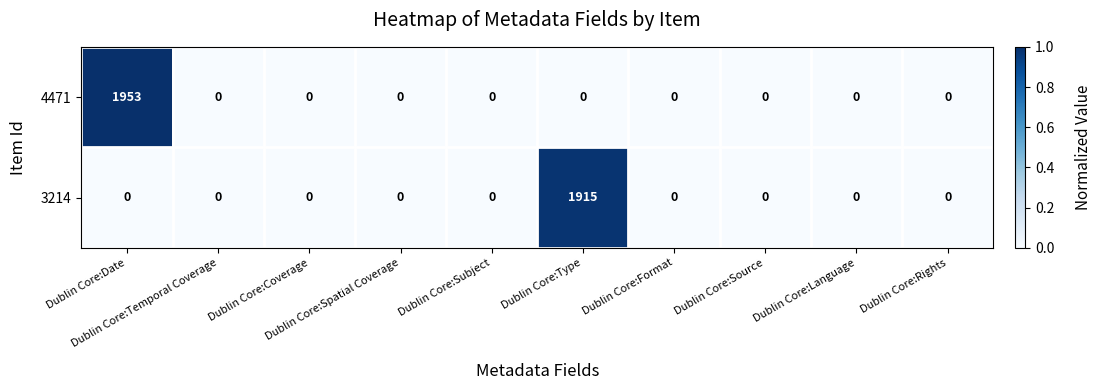

What is the maximum value shown in the chart?

1953